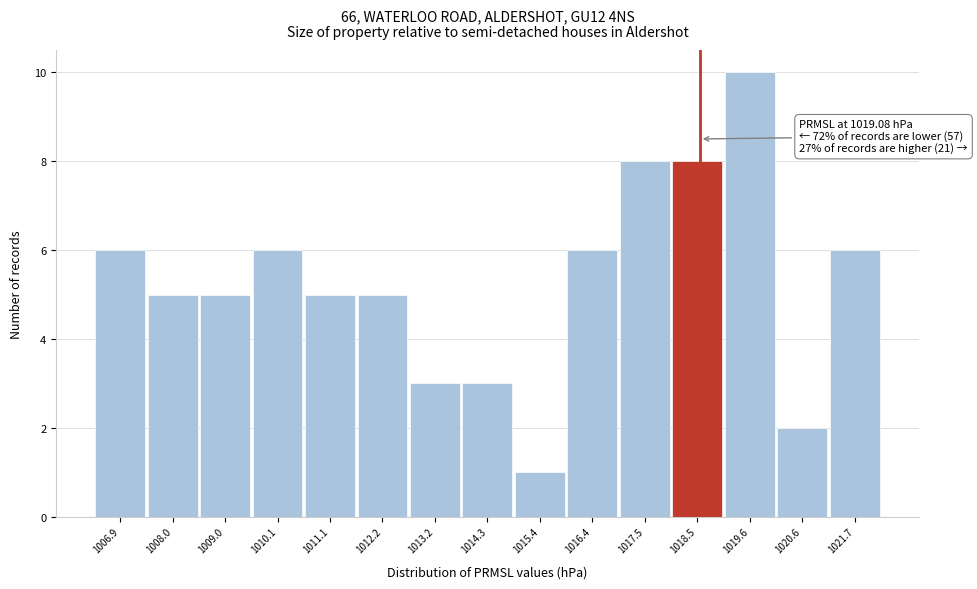

Reading left to right, what are all the values shown in this chart?

1006.9=6	1008.0=5	1009.0=5	1010.1=6	1011.1=5	1012.2=5	1013.2=3	1014.3=3	1015.4=1	1016.4=6	1017.5=8	1018.5=8	1019.6=10	1020.6=2	1021.7=6